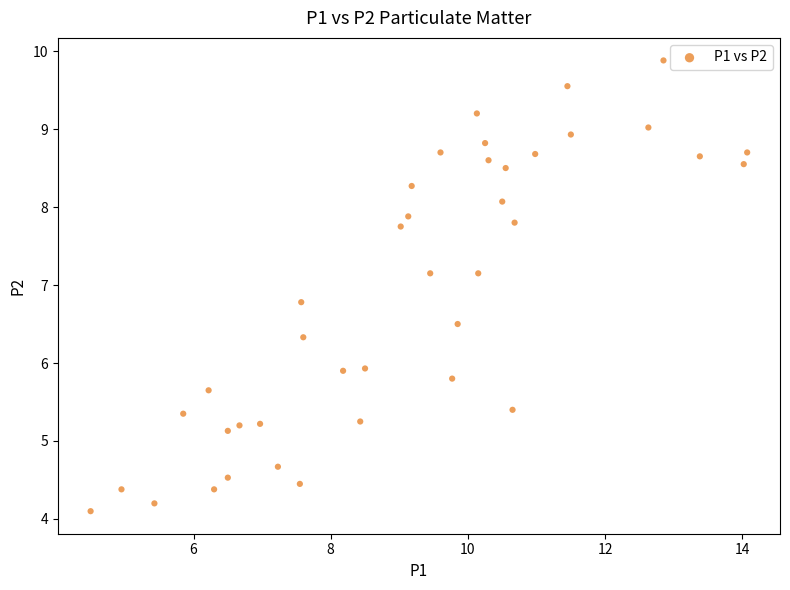

What is the range of Y values (max minus min)?

5.8